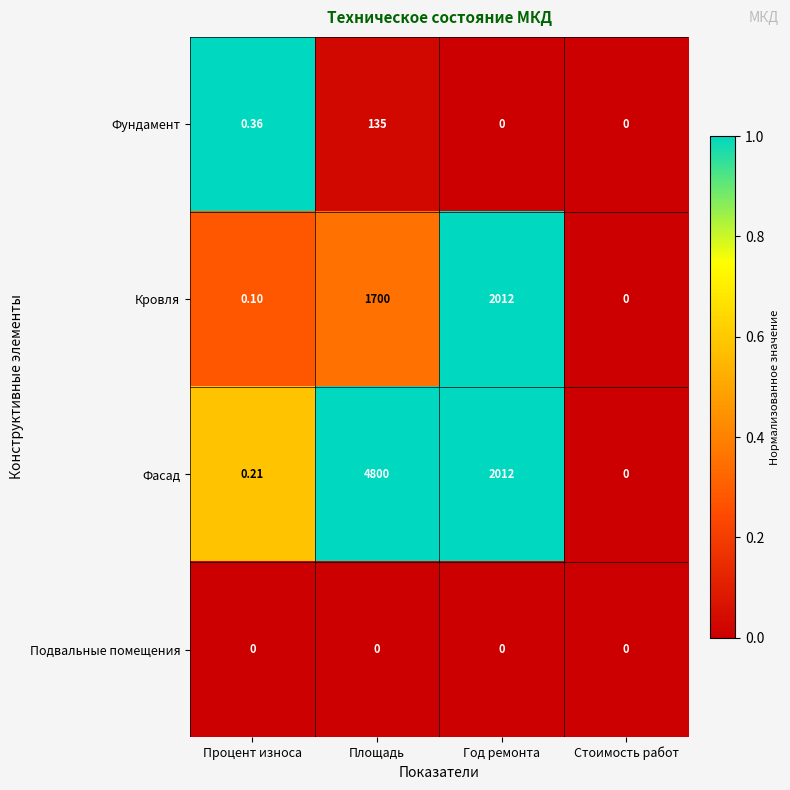

Between Площадь and Стоимость работ, which series saw the biggest shift?

Фасад